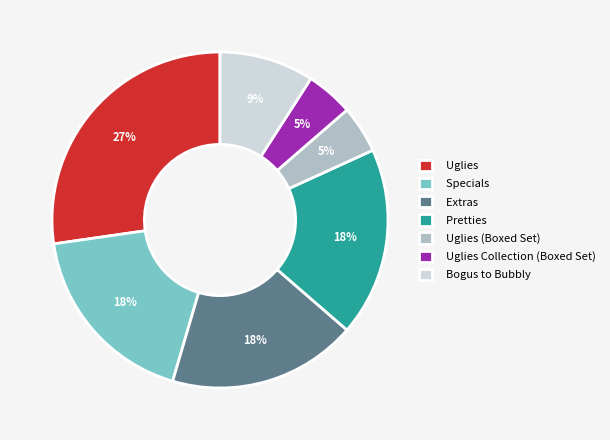

Is it true that Extras is 18% of the pie?

True